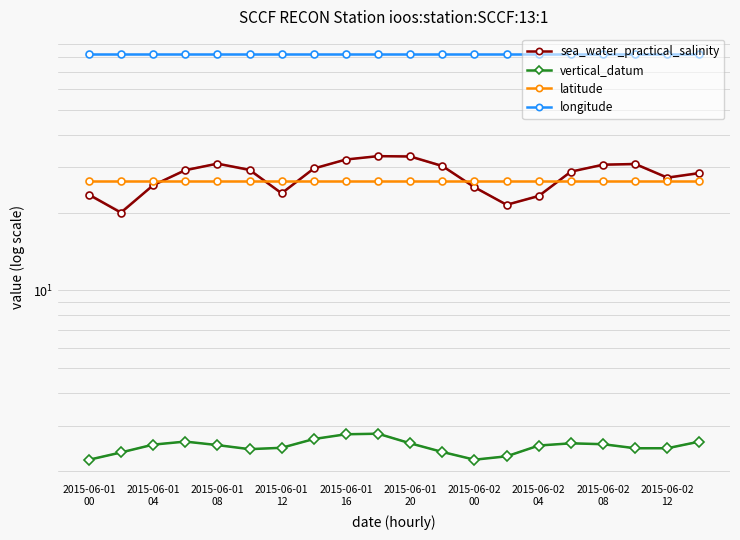

Which series changed the most between 2015-06-01
20 and 17?

sea_water_practical_salinity